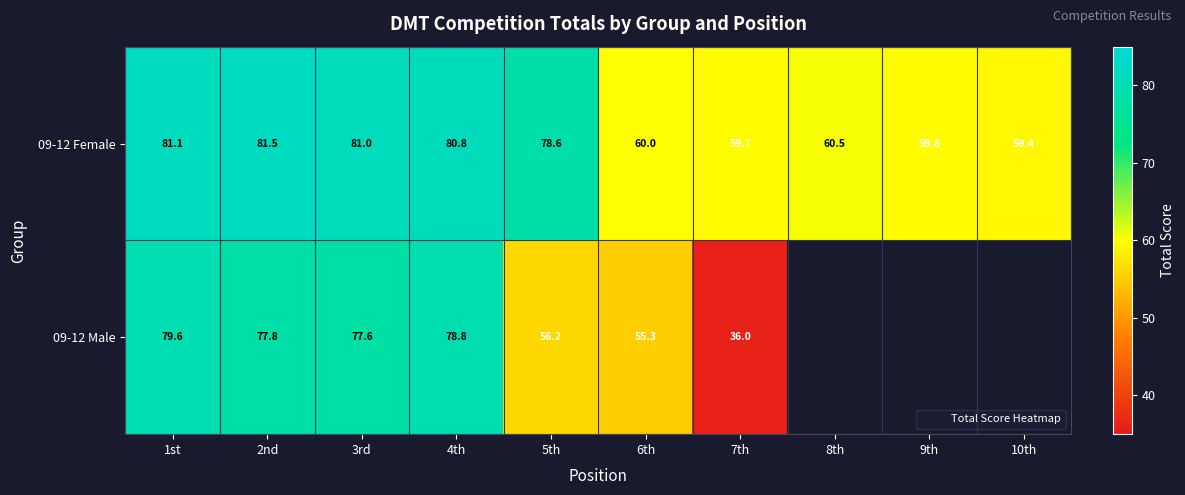

At which label is 09-12 Female closest to 70?

5th